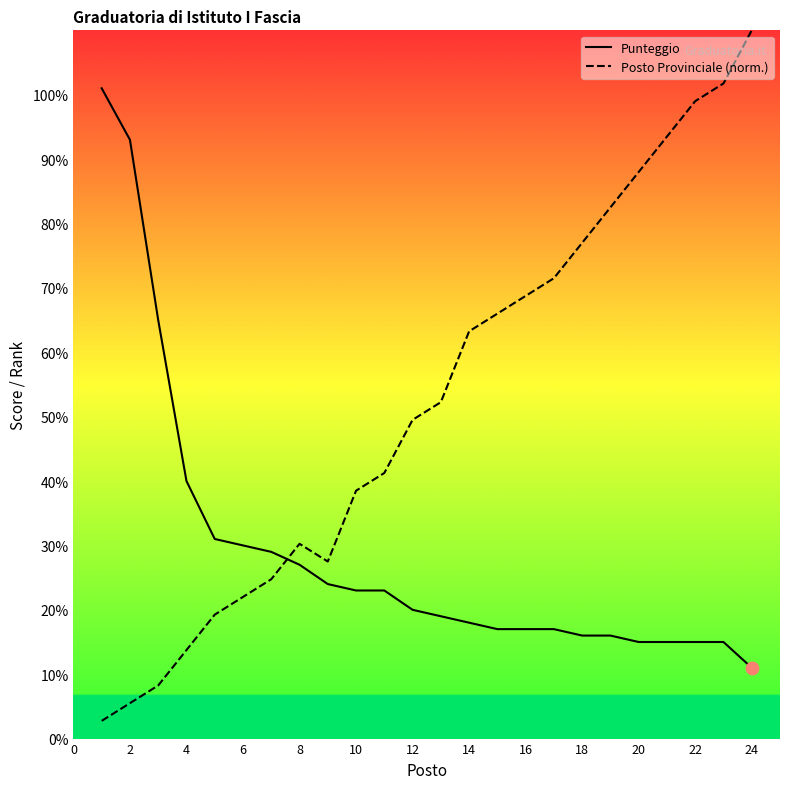

What is the maximum value shown in the chart?

110.0